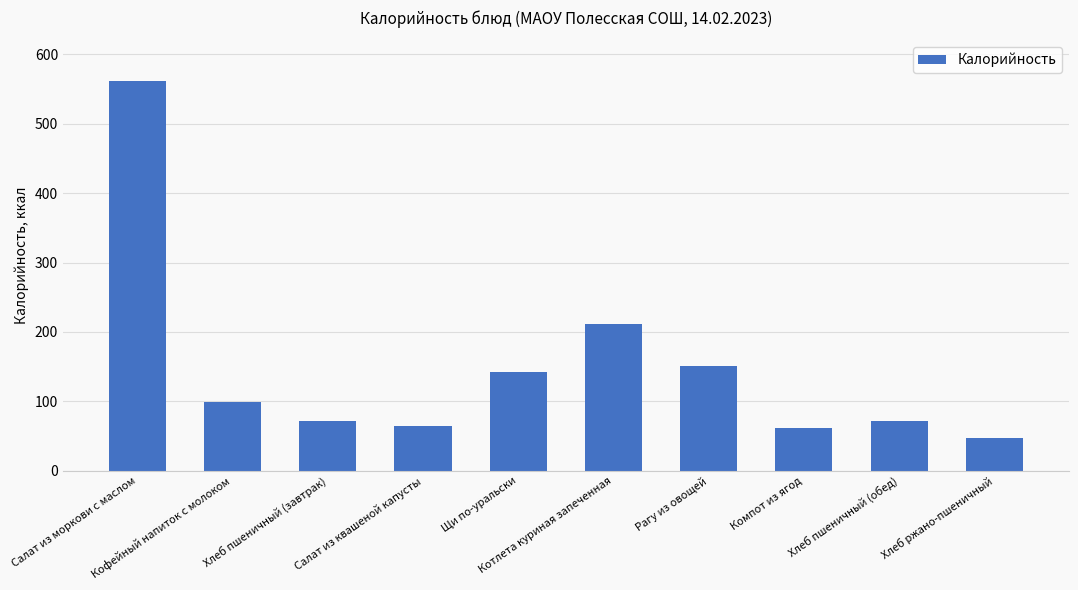

What is the value of the 3rd bar from the left?

72